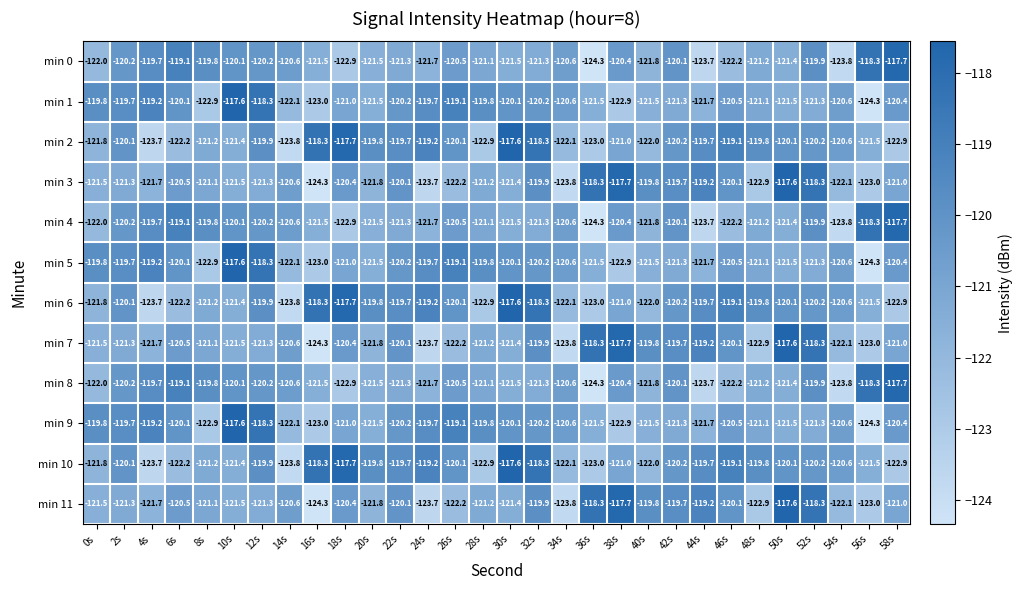

Where does the min 6 series first go above -120?

12s